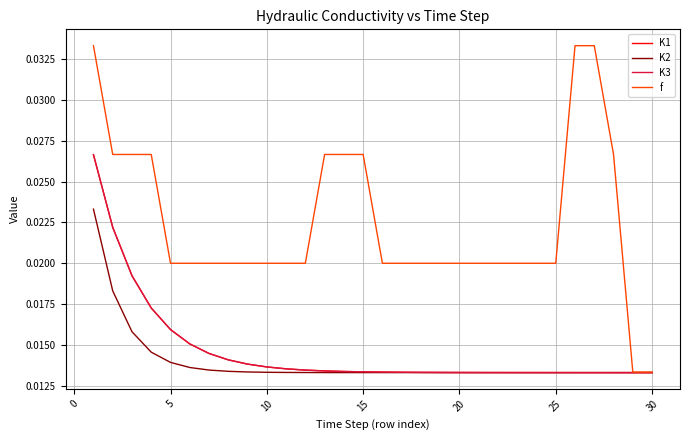

Does the chart have visible grid lines?

Yes